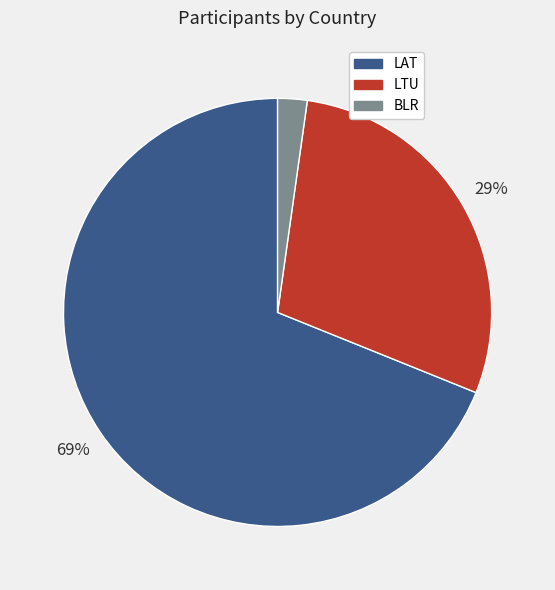

Which slice is the smallest?

BLR